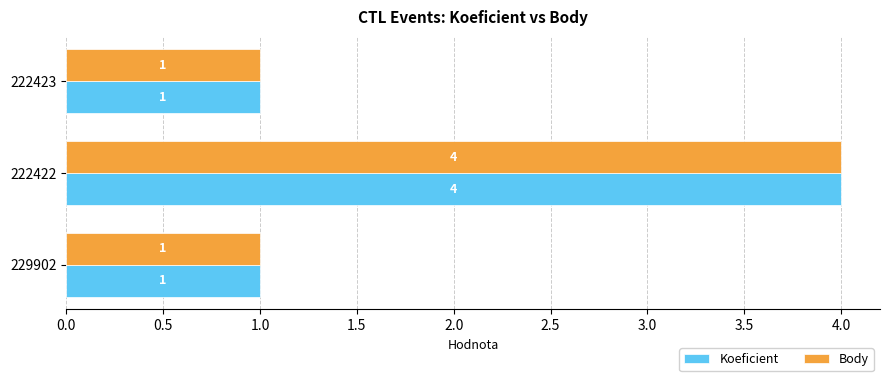

The value of Koeficient at 222422 is 4. True or false?

True